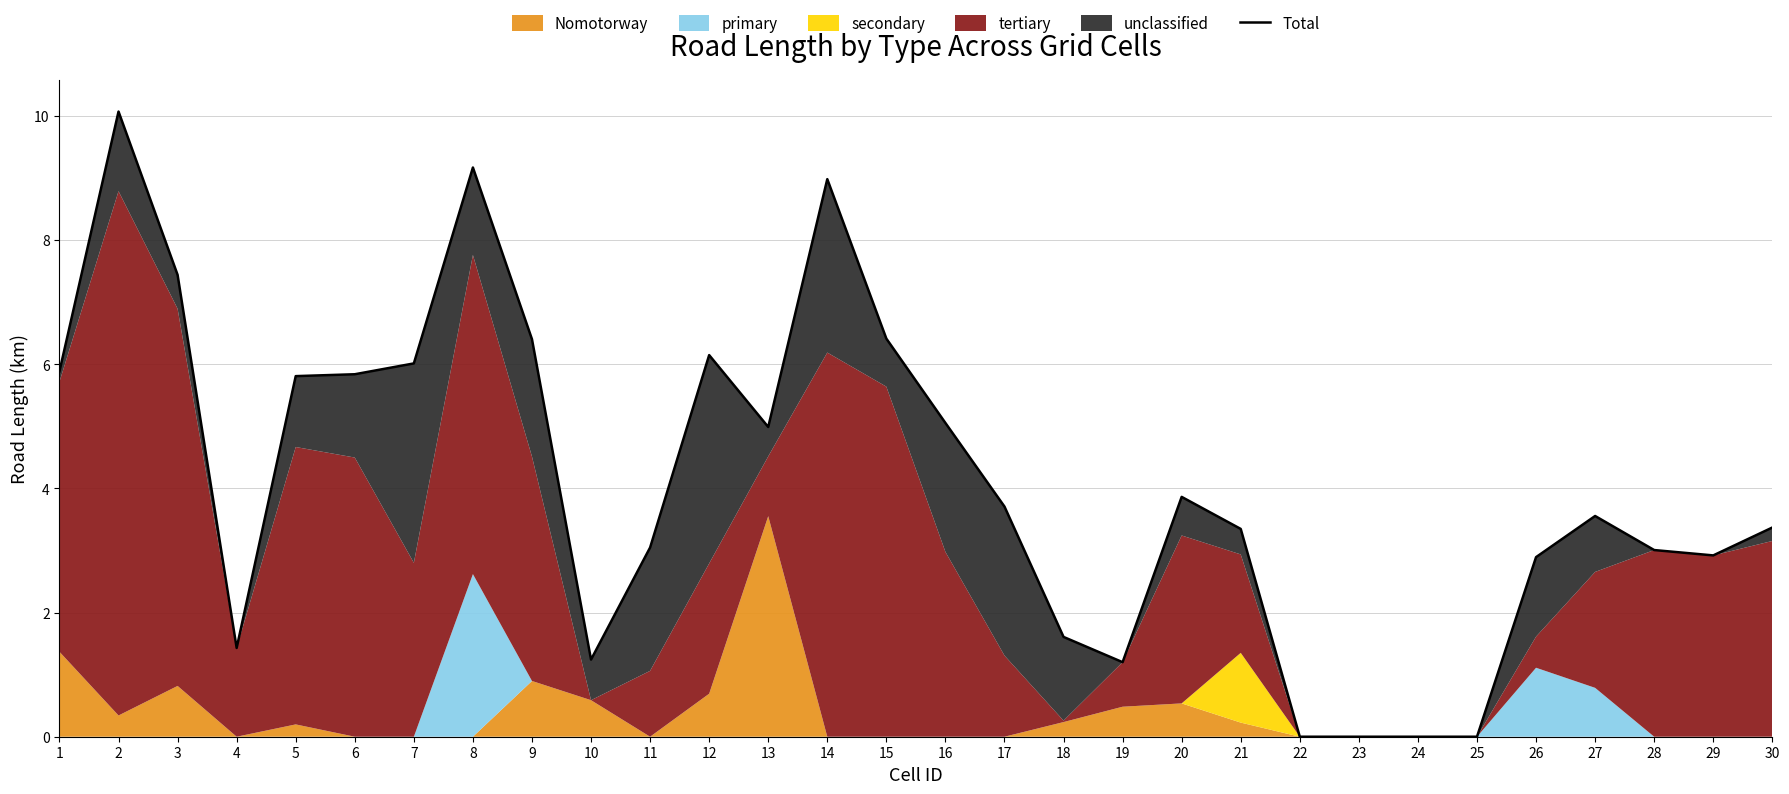

Approximately how many times larger is the value at 28 compared to 27?

0.8